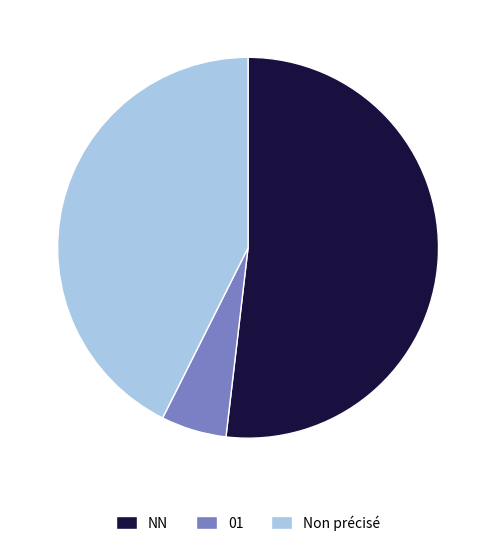

What is the largest slice in the pie chart?

NN